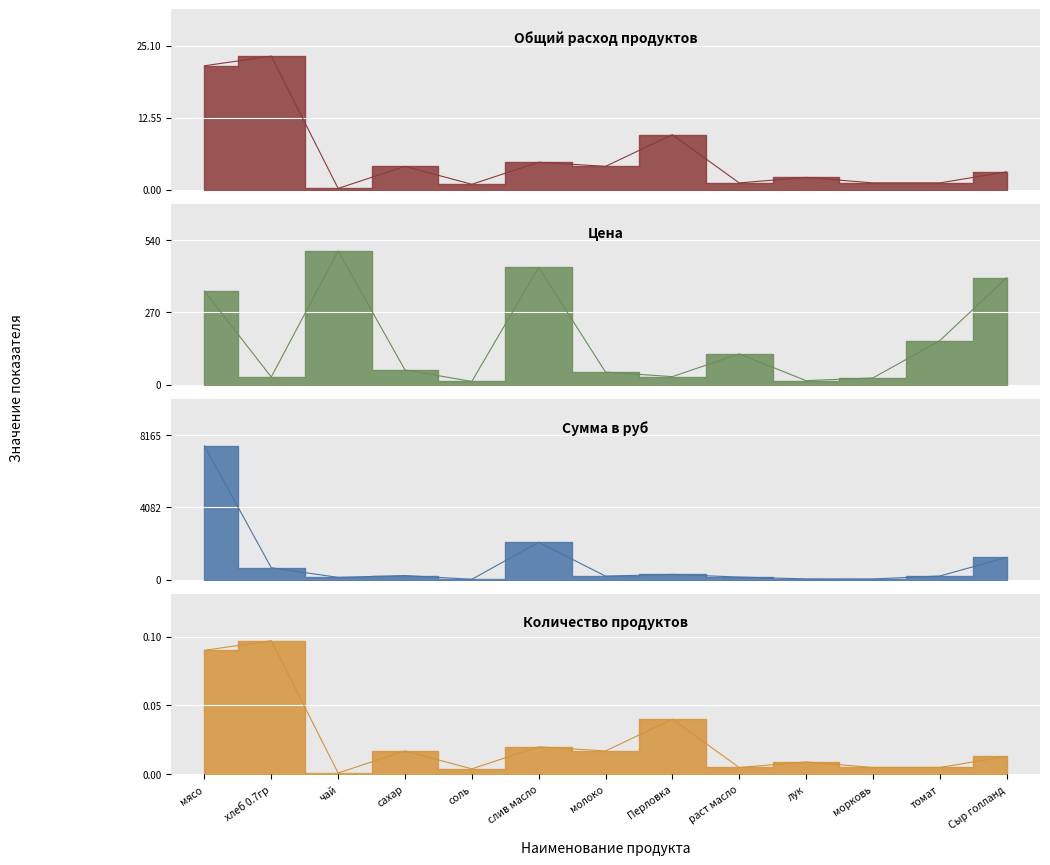

In Цена, how many points are lower than both neighbors (excluding endpoints)?

4